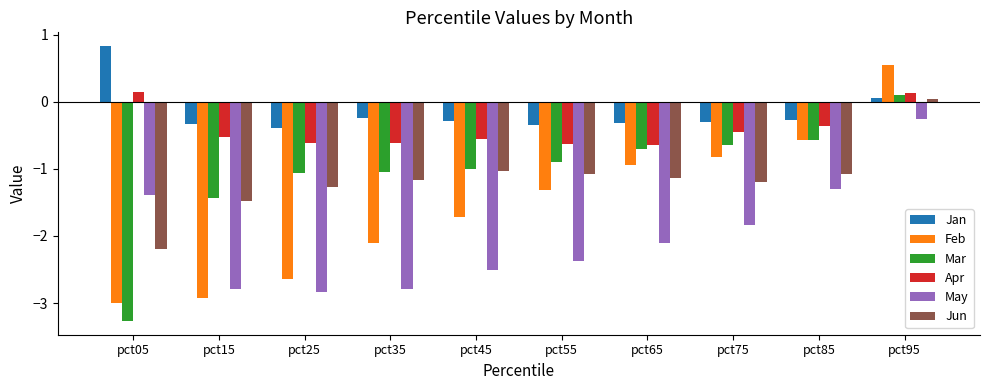

What is the average value of the Mar series?

-1.1